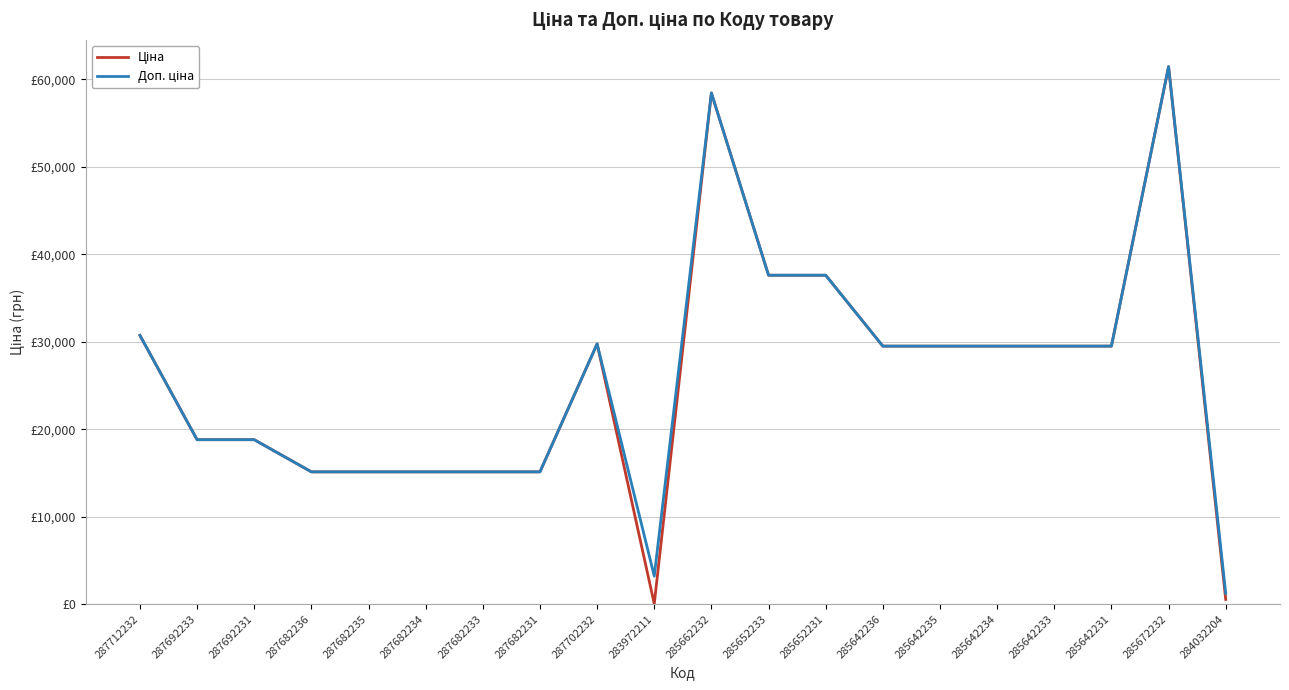

What is the label of the 2nd point from the left?

287692233